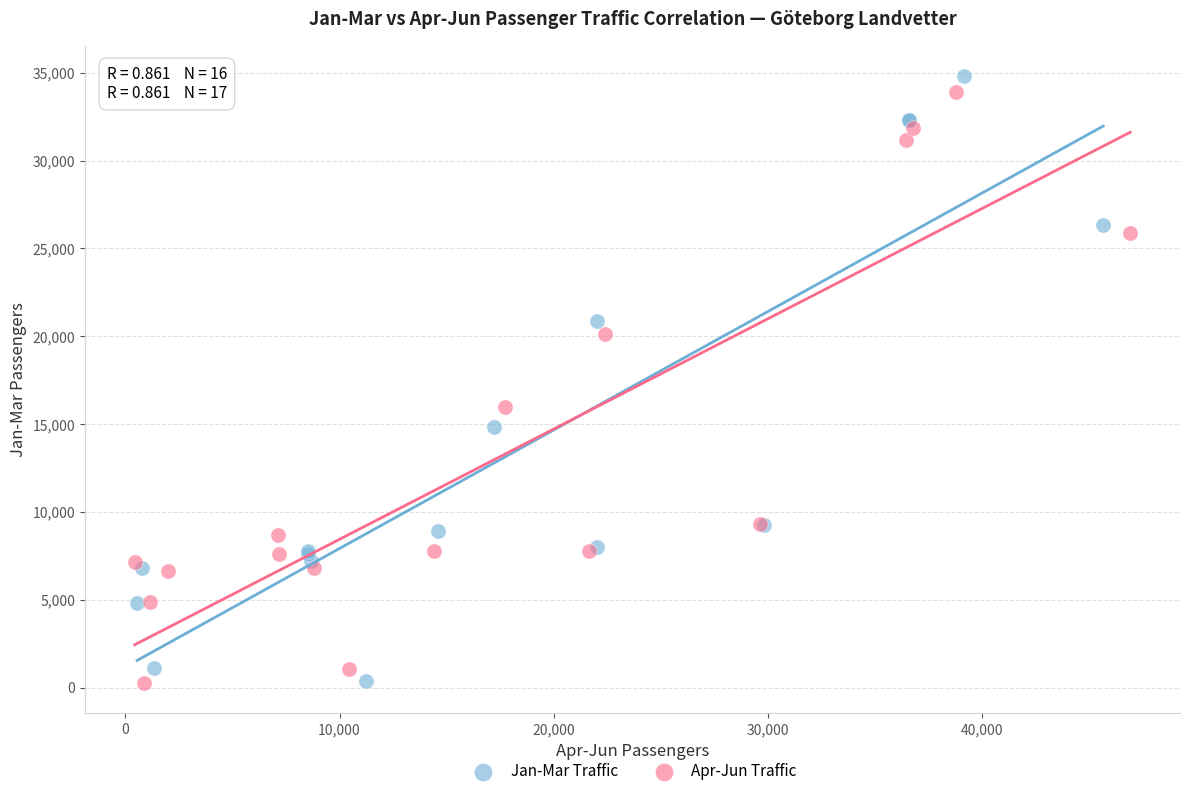

Which series has the widest spread of Y values?

Jan-Mar Traffic